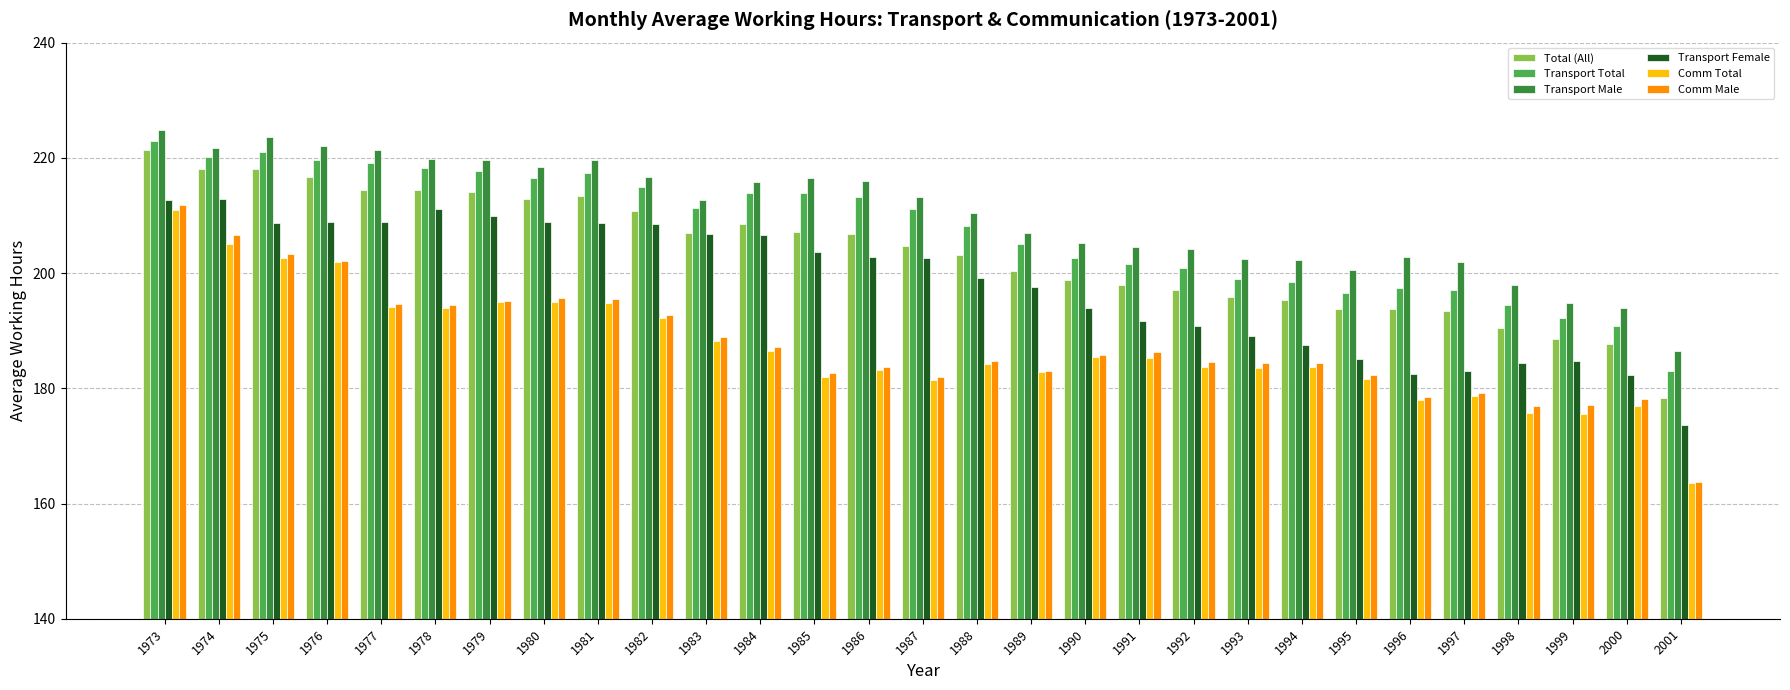

Which series has the widest spread of values?

Comm Male